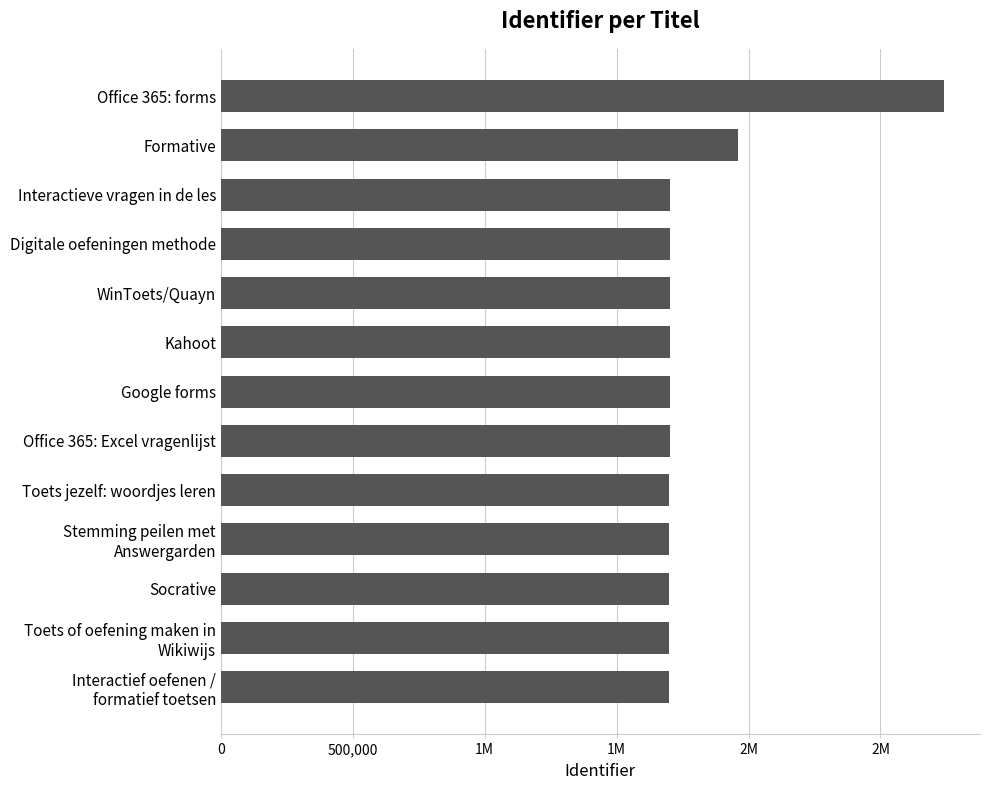

Are the bars horizontal?

Yes